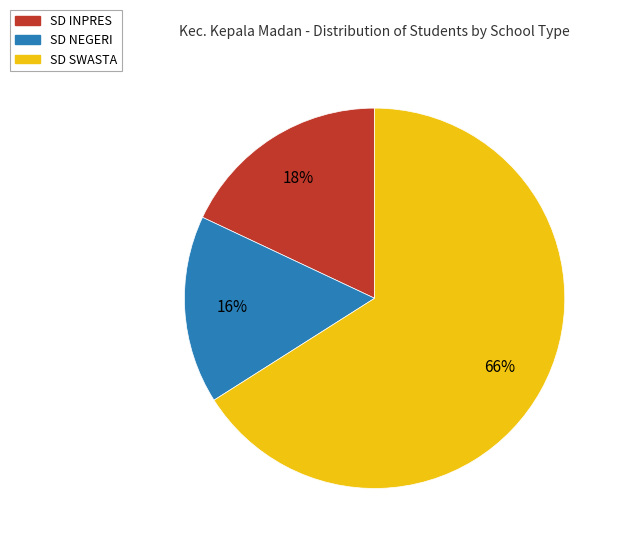

To the nearest percent, what is the average slice percentage?

33%